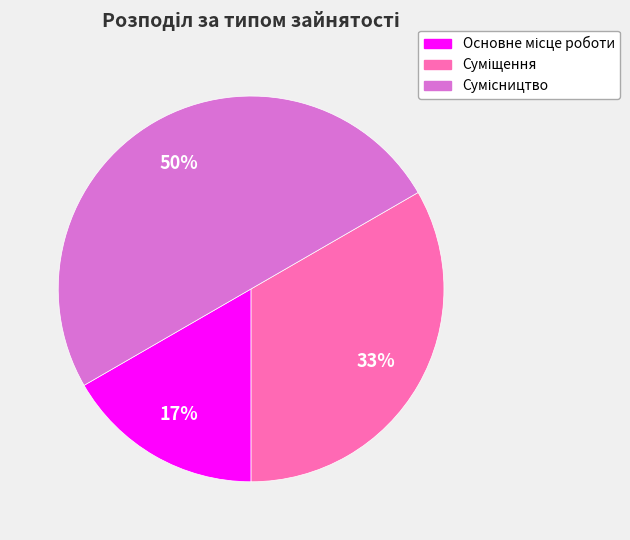

To the nearest percent, what is the average slice percentage?

33%